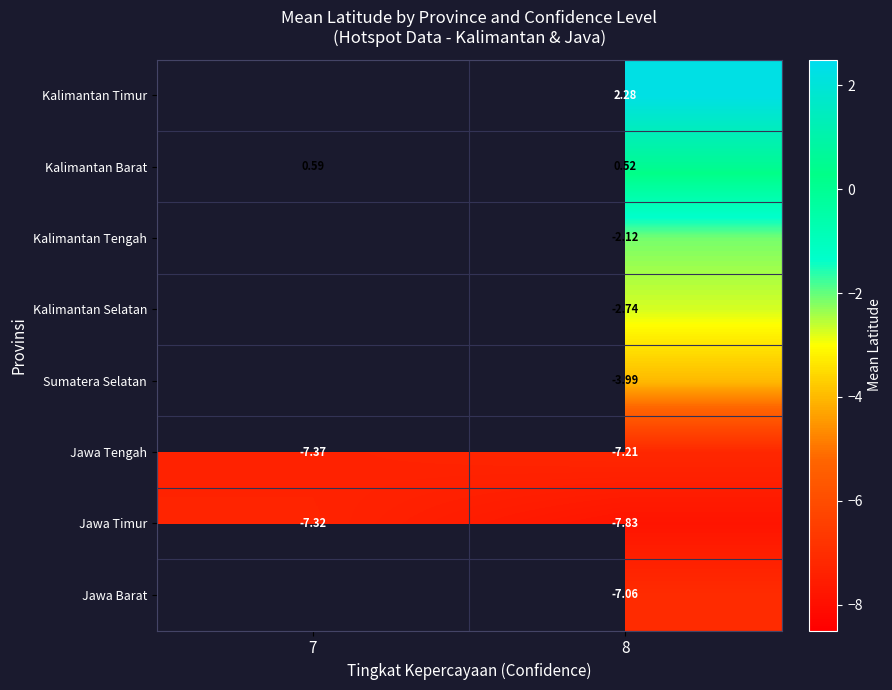

What is the smallest value displayed?

-7.8